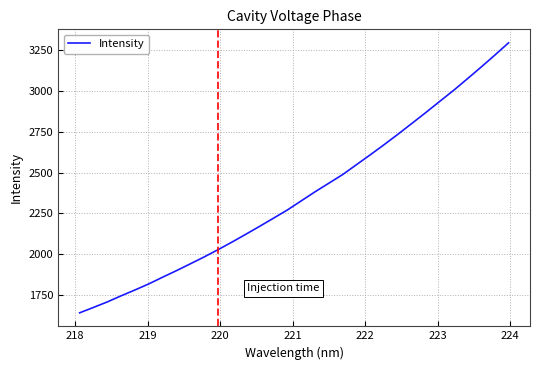

Is this an area chart (filled region under the line)?

No